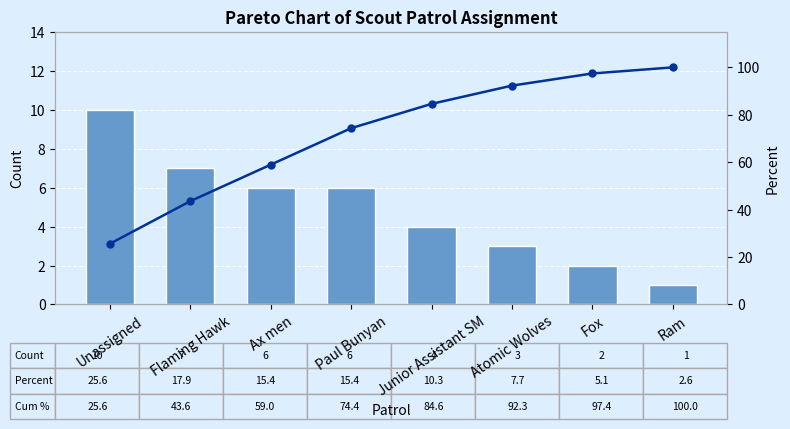

Is the value of Cum % at Atomic Wolves greater than the value of Count at Junior Assistant SM?

Yes